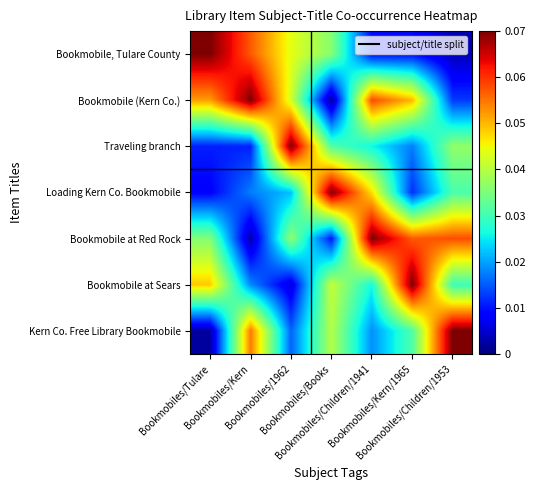

At which category does the chart reach its minimum across all series?

Bookmobiles/Books